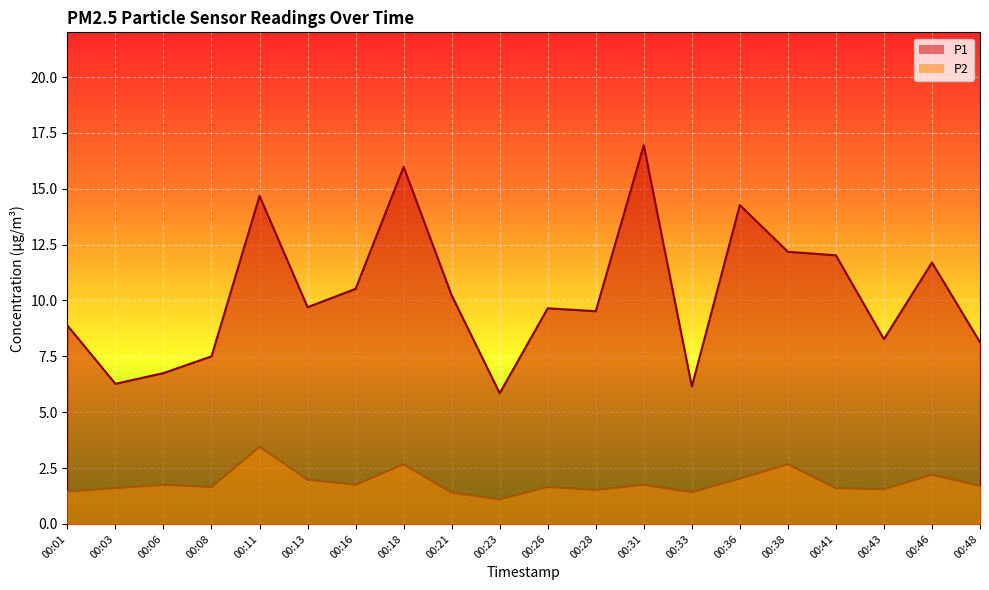

What is the sum of the P1 values at 00:28 and 00:46?

21.2